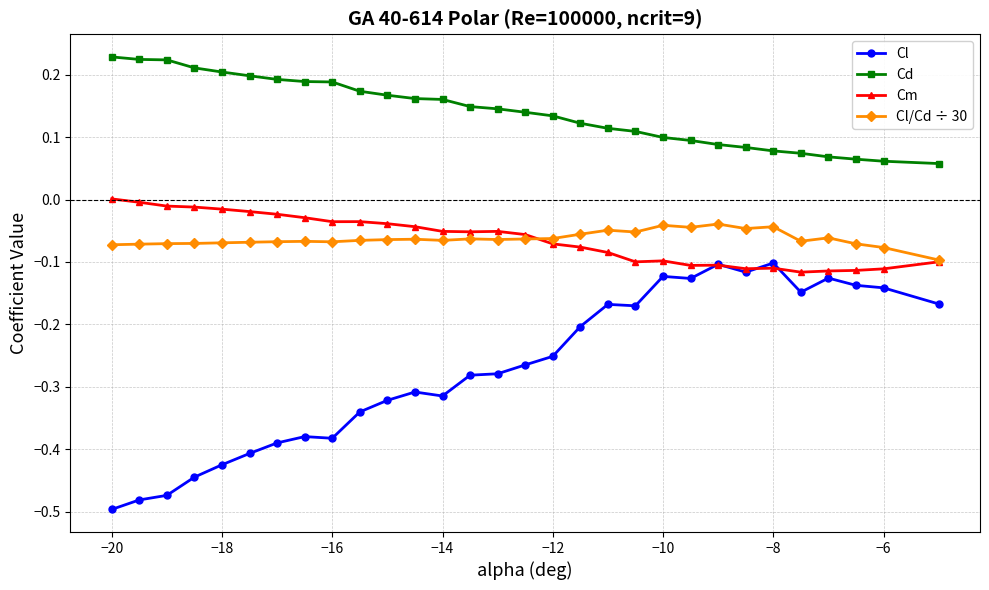

Which series has the largest range (max minus min)?

Cl